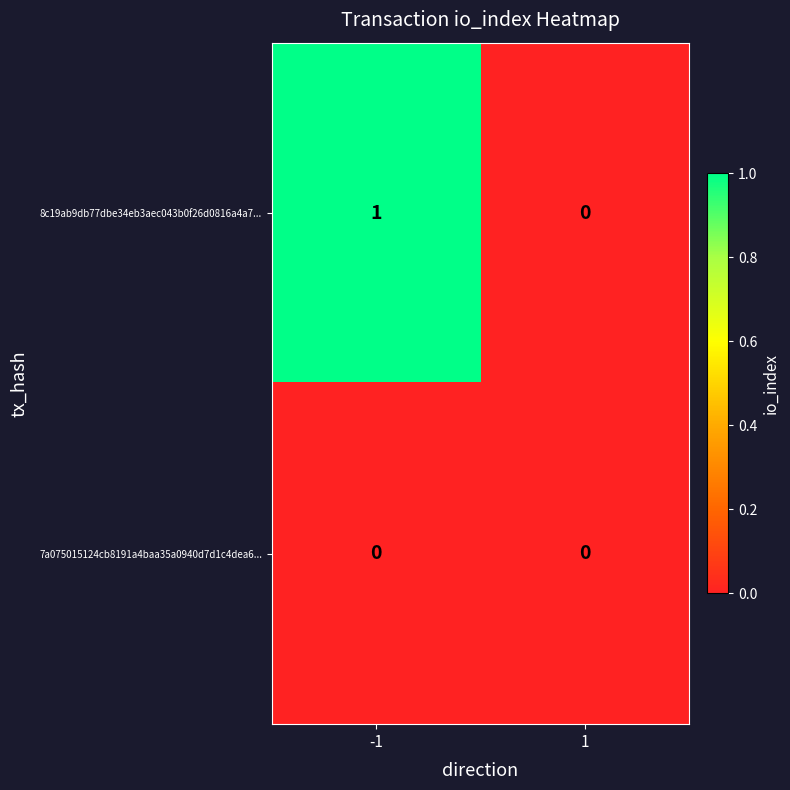

What is the spread (max minus min) of values at -1?

1